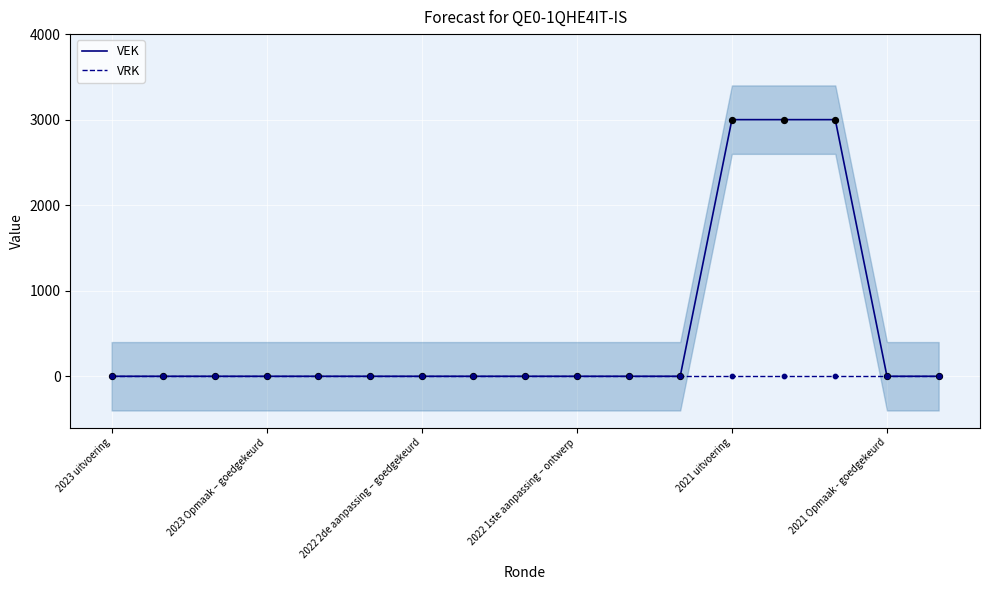

Which series has the largest total across all categories?

VEK